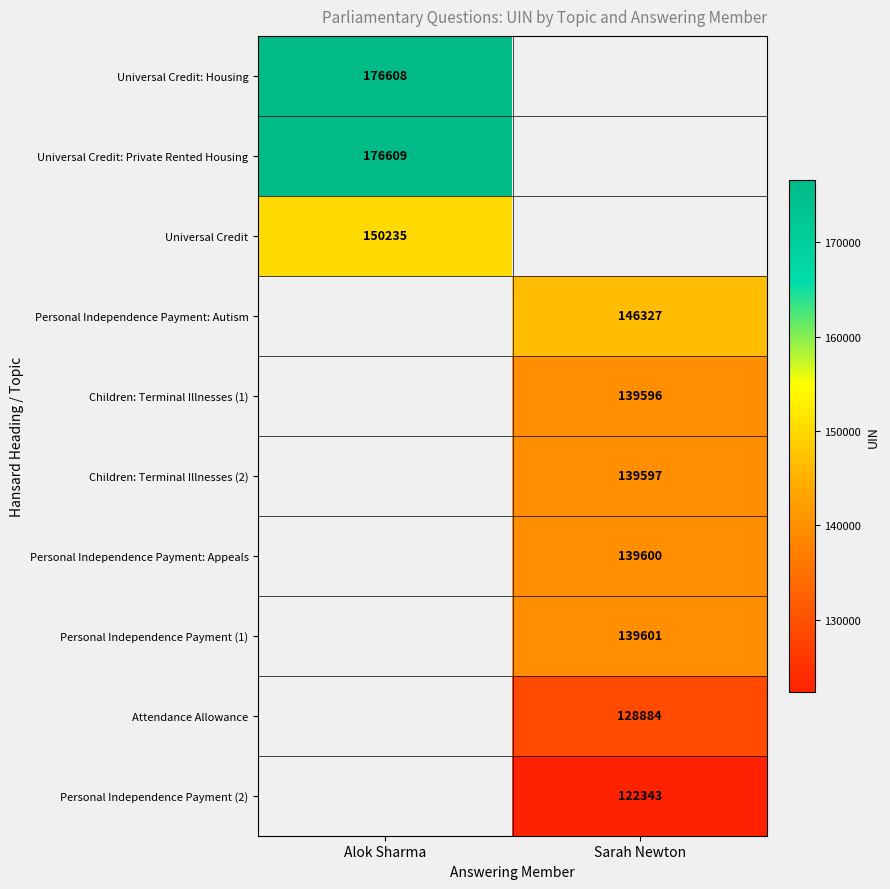

True or false: Children: Terminal Illnesses (2) has a value of 139597 at Sarah Newton.

True